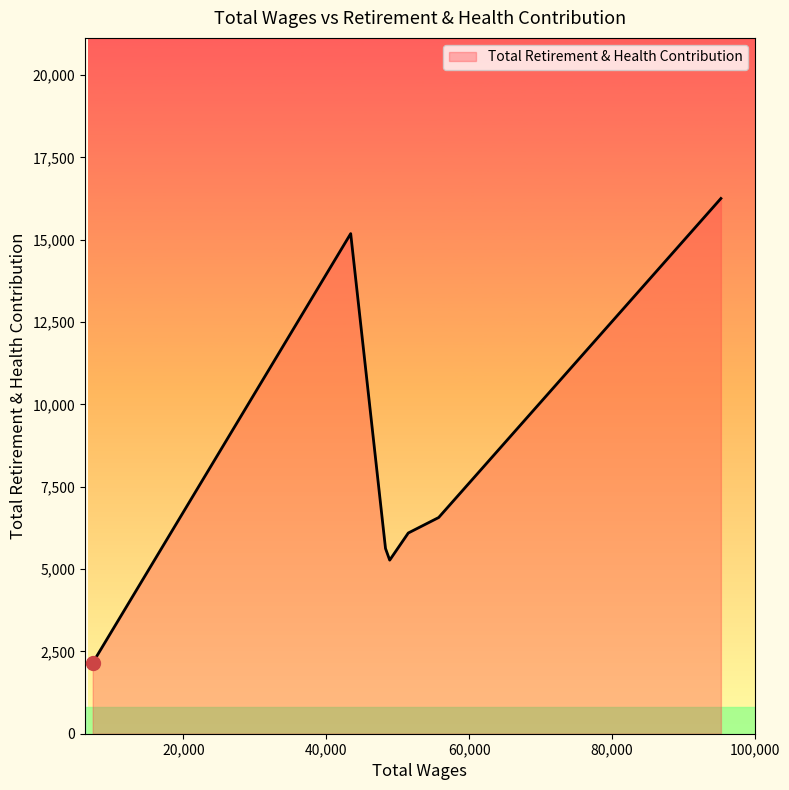

What is the difference between the second highest and minimum values?

13034